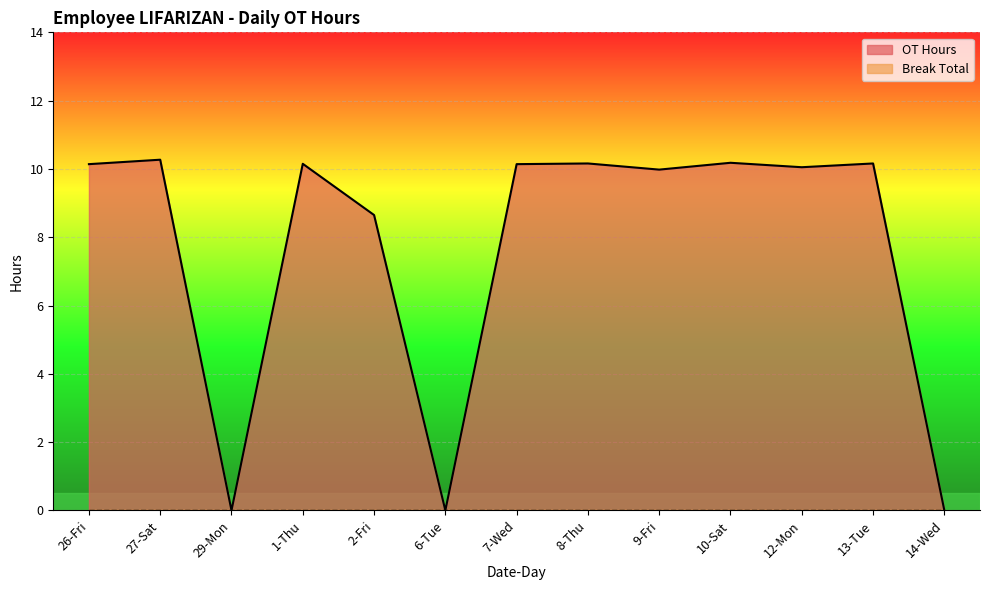

How many values are below 10?

5